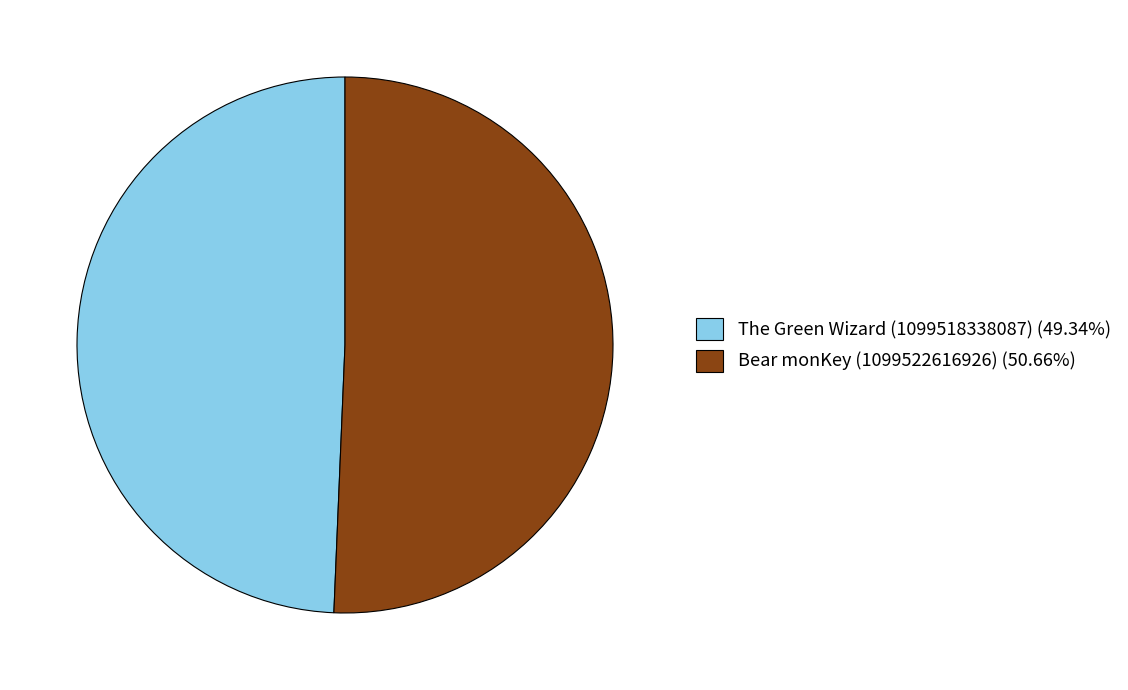

Combined, do Bear monKey (1099522616926) (50.66%) and The Green Wizard (1099518338087) (49.34%) account for over 50%?

Yes